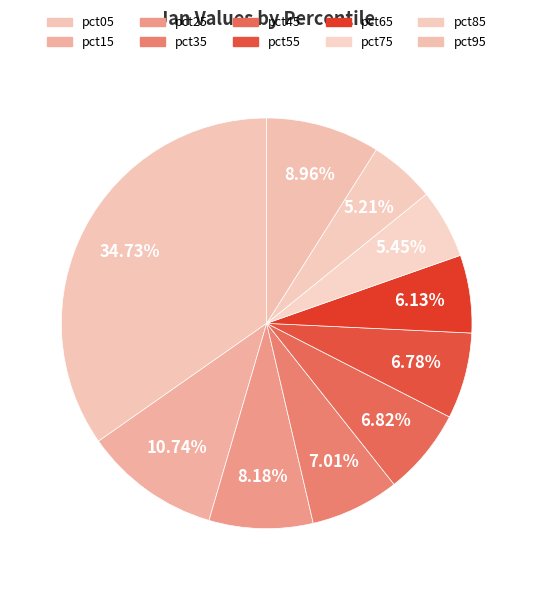

Rank the categories by value from highest to lowest.

pct05, pct15, pct95, pct25, pct35, pct45, pct55, pct65, pct75, pct85